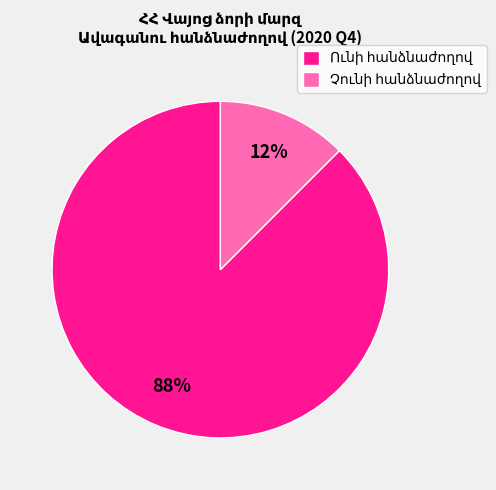

Is there any slice that represents more than half of the pie?

Yes